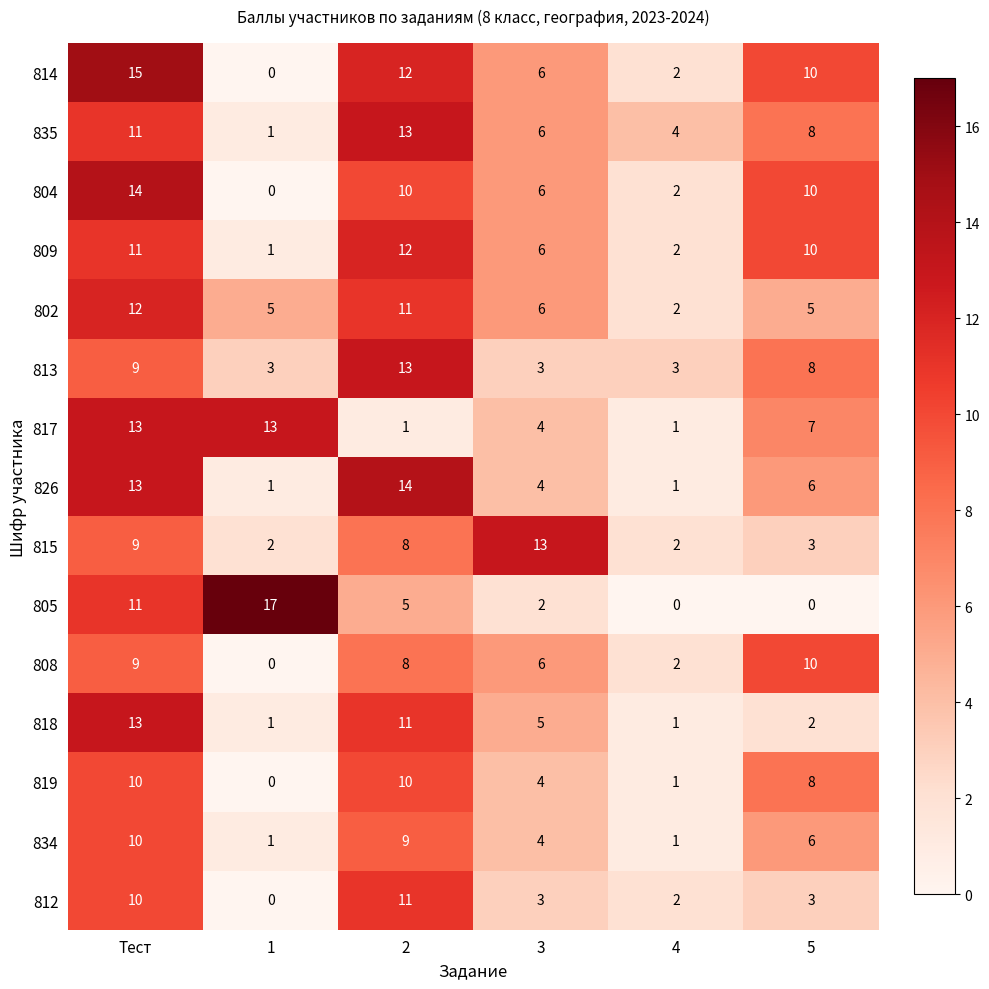

At which label does 835 first exceed 8?

Тест